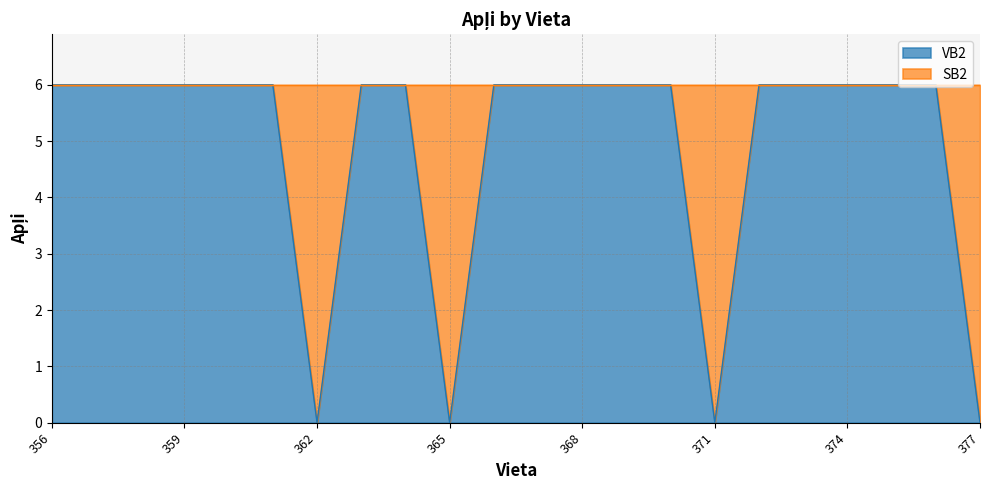

How many values are between 6 and 7?

18